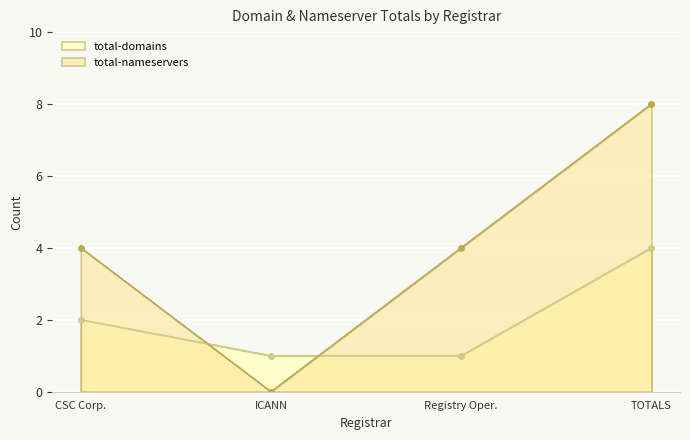

How many lines are shown in the chart?

2